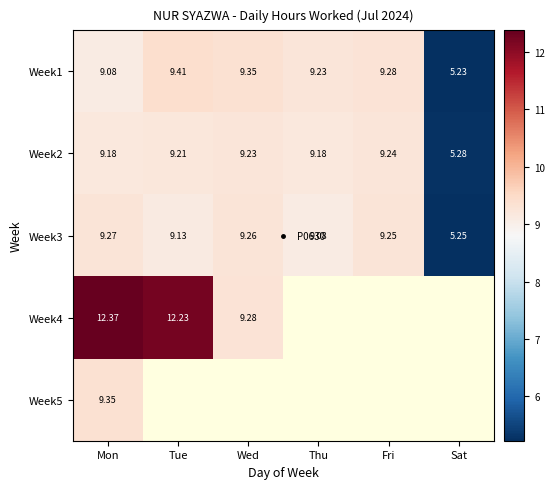

Where is Week2 nearest to the value 7?

Sat